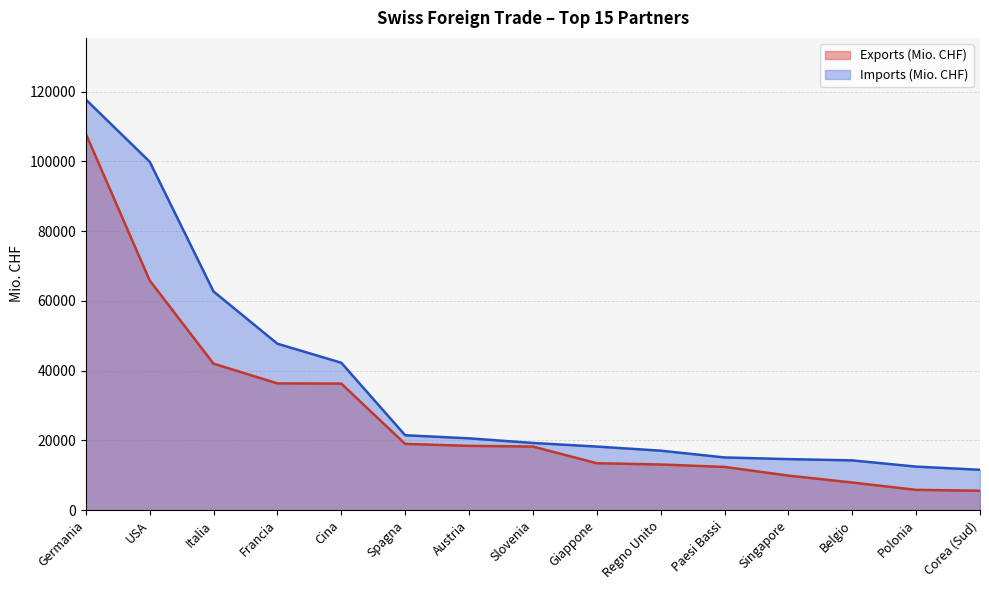

Reading left to right, list all the values displayed in this chart.

Exports (Mio. CHF): 107949.7	65865.4	41992.7	36337.2	36280.2	18984.8	18421.9	18215.7	13442.2	13076.9	12384.0	9886.2	7906.1	5796.0	5543.9
Imports (Mio. CHF): 117768.7	99931.4	62697.9	47719.2	42259.5	21467.9	20574.2	19254.0	18216.1	17038.6	15098.5	14619.6	14254.9	12467.0	11560.0